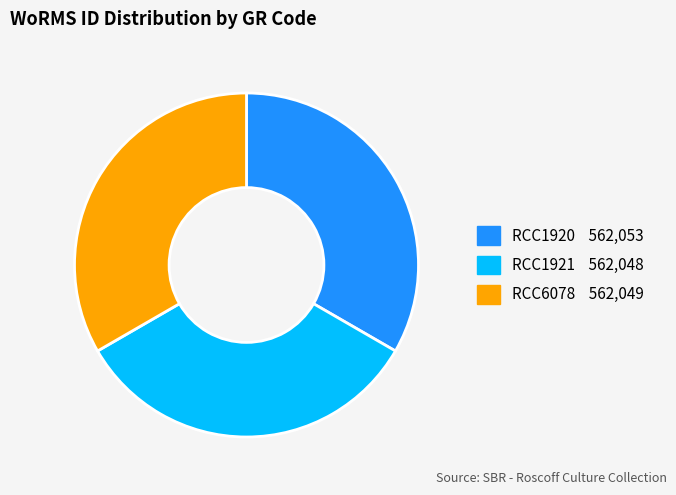

Approximately how many times larger is the value at RCC6078 compared to RCC1921?

1.0